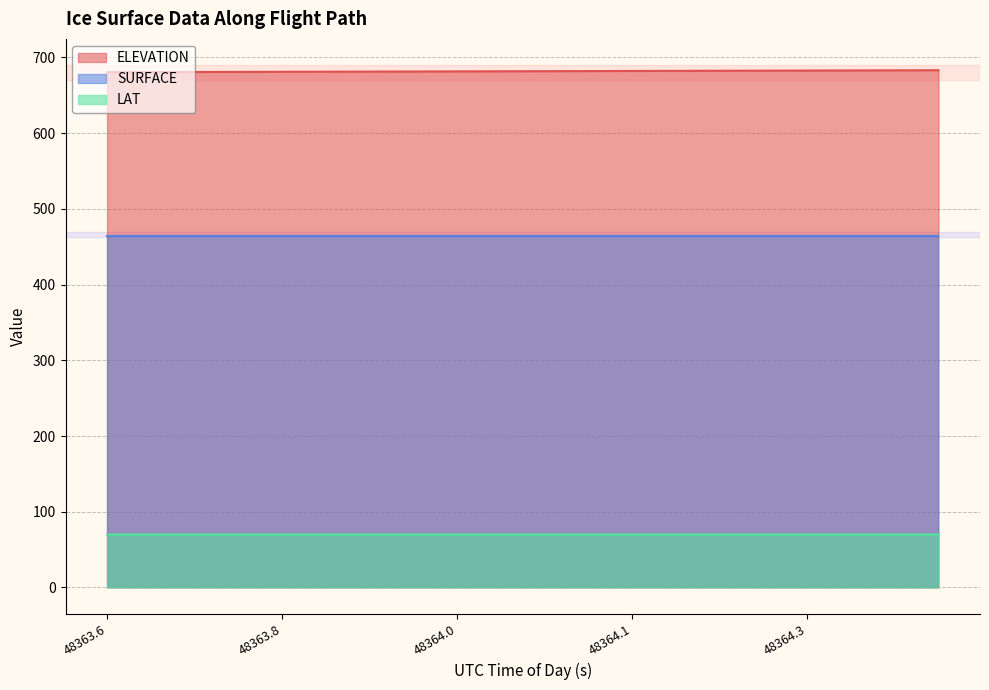

What is the sum of all LAT values?

1399.3